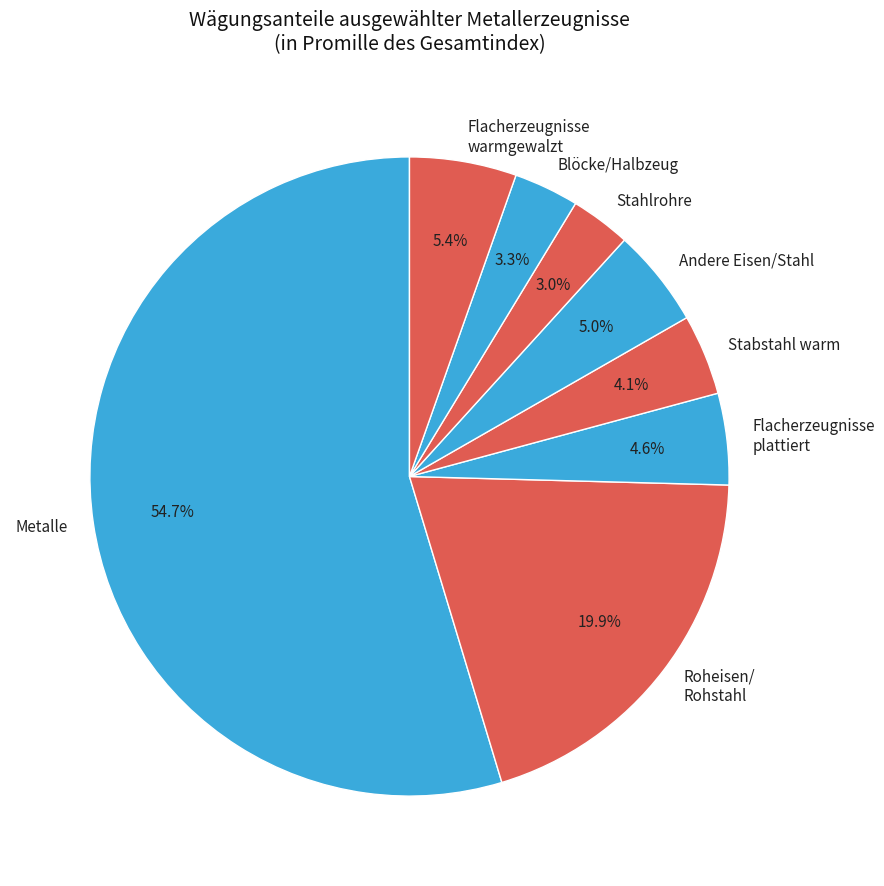

To the nearest percent, what is the difference between the Metalle and Flacherzeugnisse warmgewalzt slice percentages?

49%